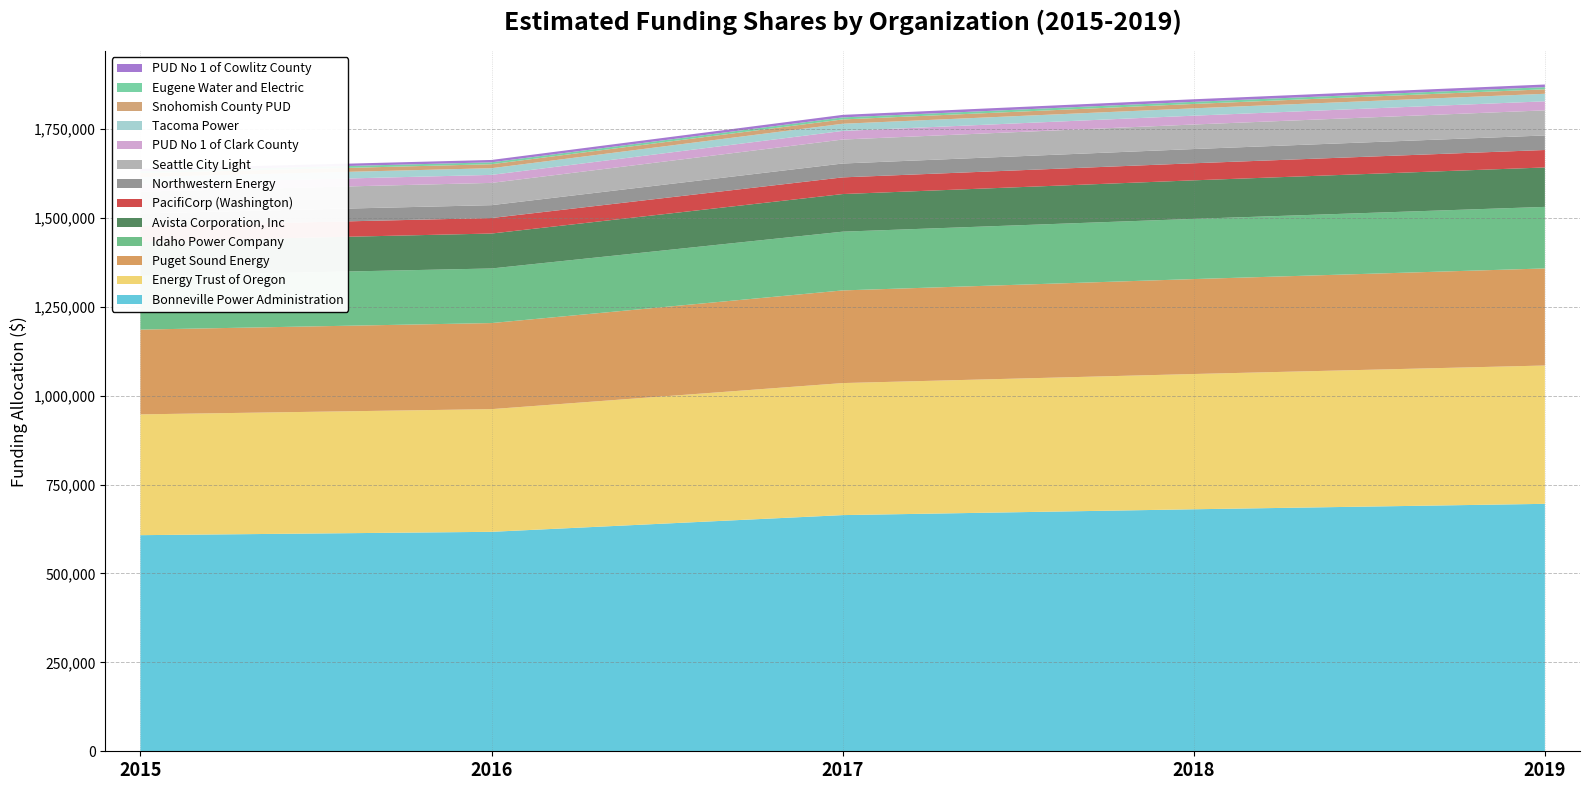

Reading right to left, transcribe all the data shown in this chart.

2015: PUD No 1 of Cowlitz County=6500	Eugene Water and Electric=5300	Snohomish County PUD=11000	Tacoma Power=18500	PUD No 1 of Clark County=22200	Seattle City Light=61600	Northwestern Energy=35700	PacifiCorp (Washington)=42900	Avista Corporation, Inc=96800	Idaho Power Company=151200	Puget Sound Energy=238400	Energy Trust of Oregon=339700	Bonneville Power Administration=607800
2016: PUD No 1 of Cowlitz County=6600	Eugene Water and Electric=5400	Snohomish County PUD=11200	Tacoma Power=18800	PUD No 1 of Clark County=22500	Seattle City Light=62600	Northwestern Energy=36200	PacifiCorp (Washington)=43600	Avista Corporation, Inc=98300	Idaho Power Company=153500	Puget Sound Energy=242100	Energy Trust of Oregon=345000	Bonneville Power Administration=617200
2017: PUD No 1 of Cowlitz County=7100	Eugene Water and Electric=5800	Snohomish County PUD=12100	Tacoma Power=20200	PUD No 1 of Clark County=24200	Seattle City Light=67400	Northwestern Energy=39000	PacifiCorp (Washington)=46900	Avista Corporation, Inc=105800	Idaho Power Company=165200	Puget Sound Energy=260600	Energy Trust of Oregon=371300	Bonneville Power Administration=664200
2018: PUD No 1 of Cowlitz County=7200	Eugene Water and Electric=6000	Snohomish County PUD=12300	Tacoma Power=20700	PUD No 1 of Clark County=24800	Seattle City Light=69000	Northwestern Energy=40000	PacifiCorp (Washington)=48000	Avista Corporation, Inc=108400	Idaho Power Company=169300	Puget Sound Energy=267000	Energy Trust of Oregon=380400	Bonneville Power Administration=680600
2019: PUD No 1 of Cowlitz County=7400	Eugene Water and Electric=6100	Snohomish County PUD=12600	Tacoma Power=21200	PUD No 1 of Clark County=25400	Seattle City Light=70600	Northwestern Energy=40900	PacifiCorp (Washington)=49100	Avista Corporation, Inc=110900	Idaho Power Company=173100	Puget Sound Energy=273000	Energy Trust of Oregon=389000	Bonneville Power Administration=695900